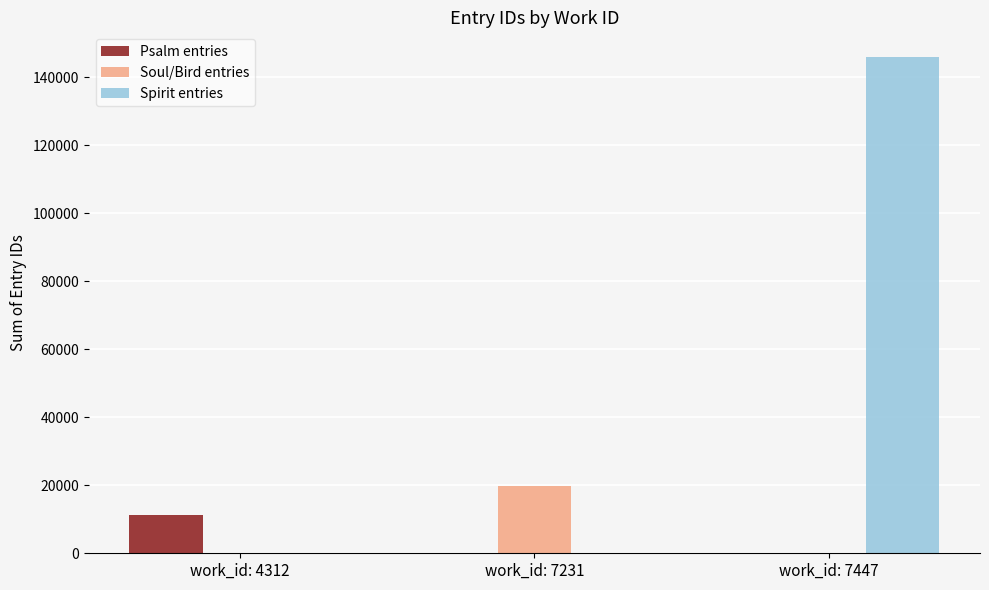

What are all the series names shown in the legend?

Psalm entries, Soul/Bird entries, Spirit entries